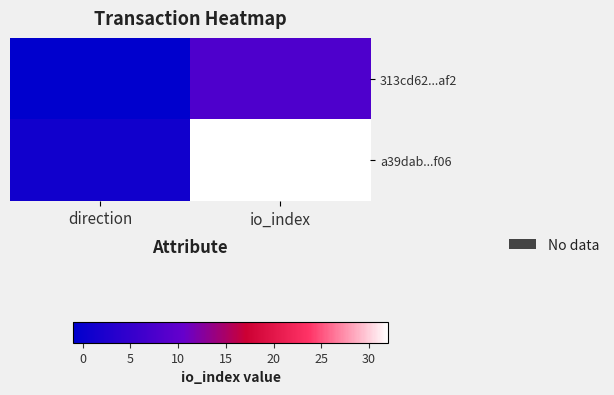

What is the difference between the highest and lowest values at io_index?

24